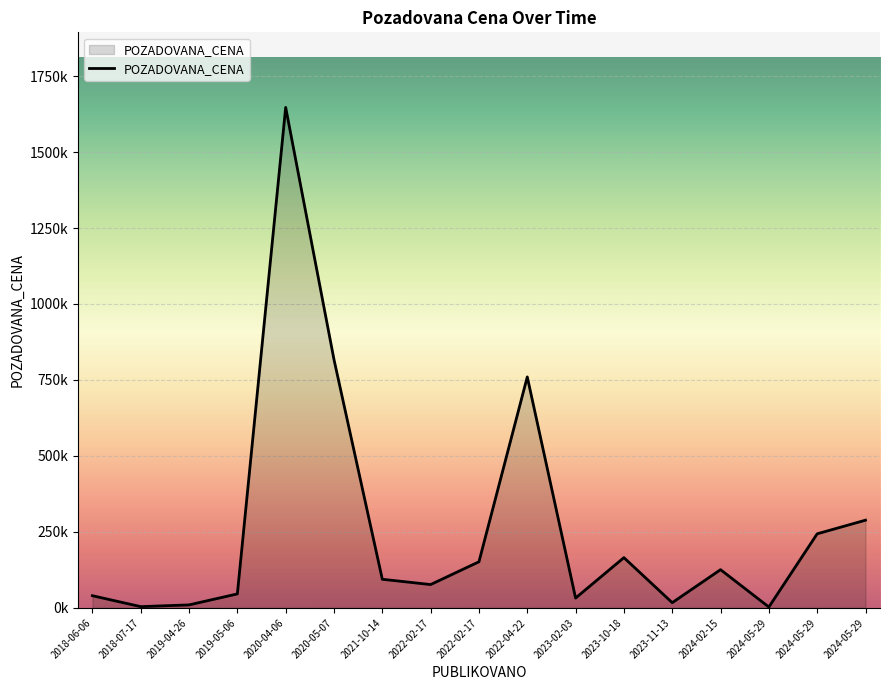

List the labels in order of value, smallest first.

2024-05-29, 2018-07-17, 2019-04-26, 2023-11-13, 2023-02-03, 2018-06-06, 2019-05-06, 2022-02-17, 2021-10-14, 2024-02-15, 2022-02-17, 2023-10-18, 2024-05-29, 2024-05-29, 2022-04-22, 2020-05-07, 2020-04-06